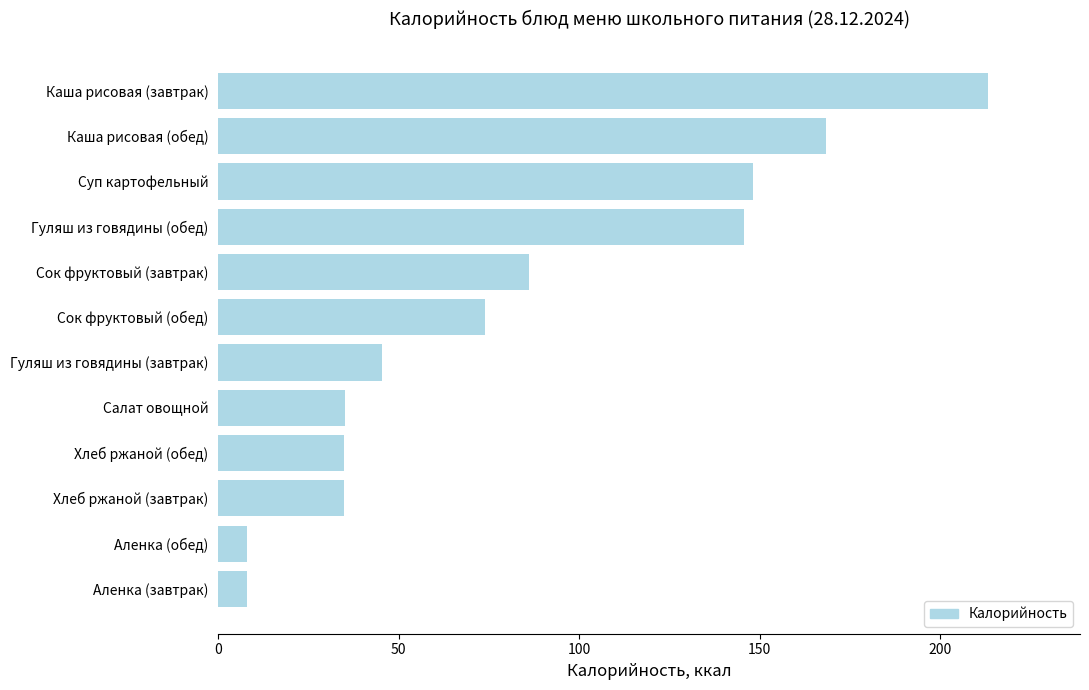

The chart shows a value of 118.7 at Каша рисовая (завтрак). True or false?

False